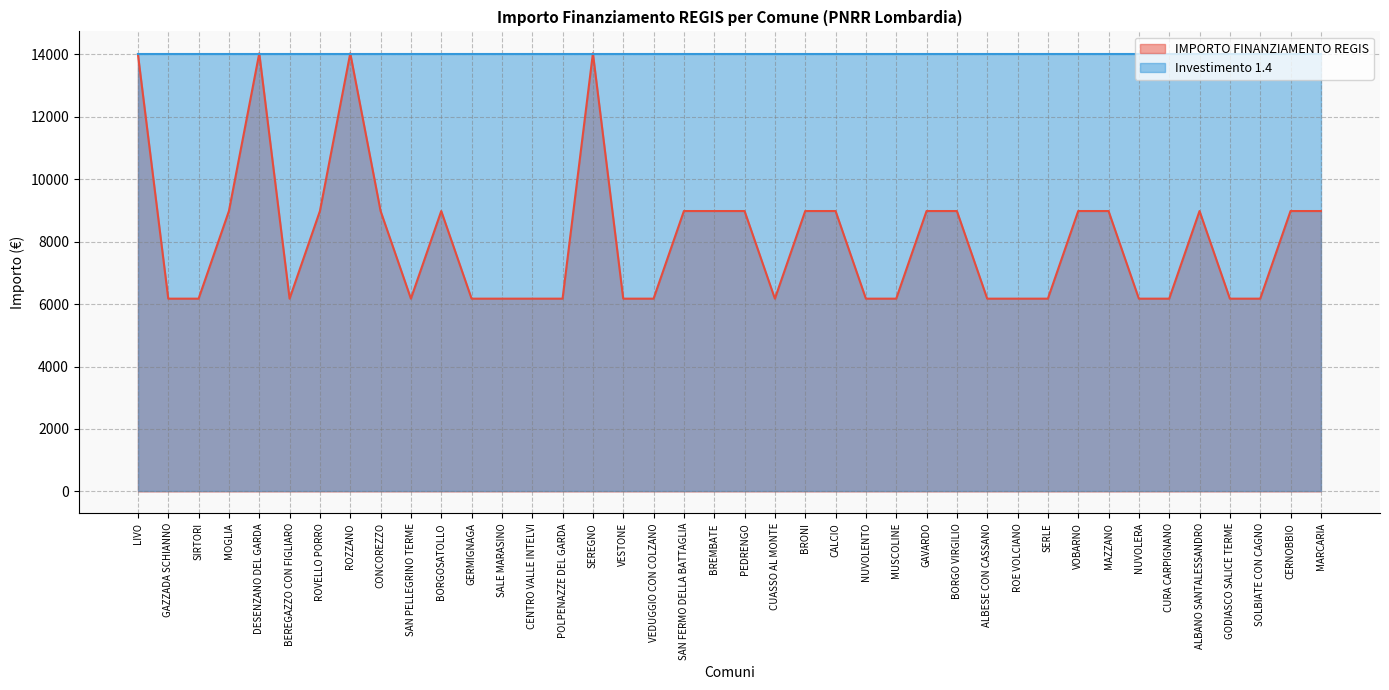

Count the number of values greater than 8979.

20